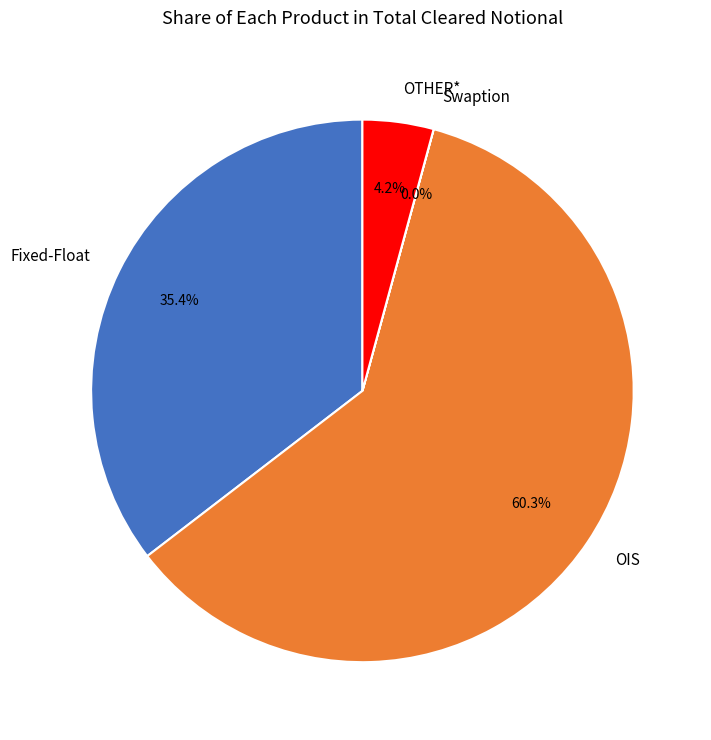

Do Fixed-Float and OIS together represent more than half of the pie?

Yes